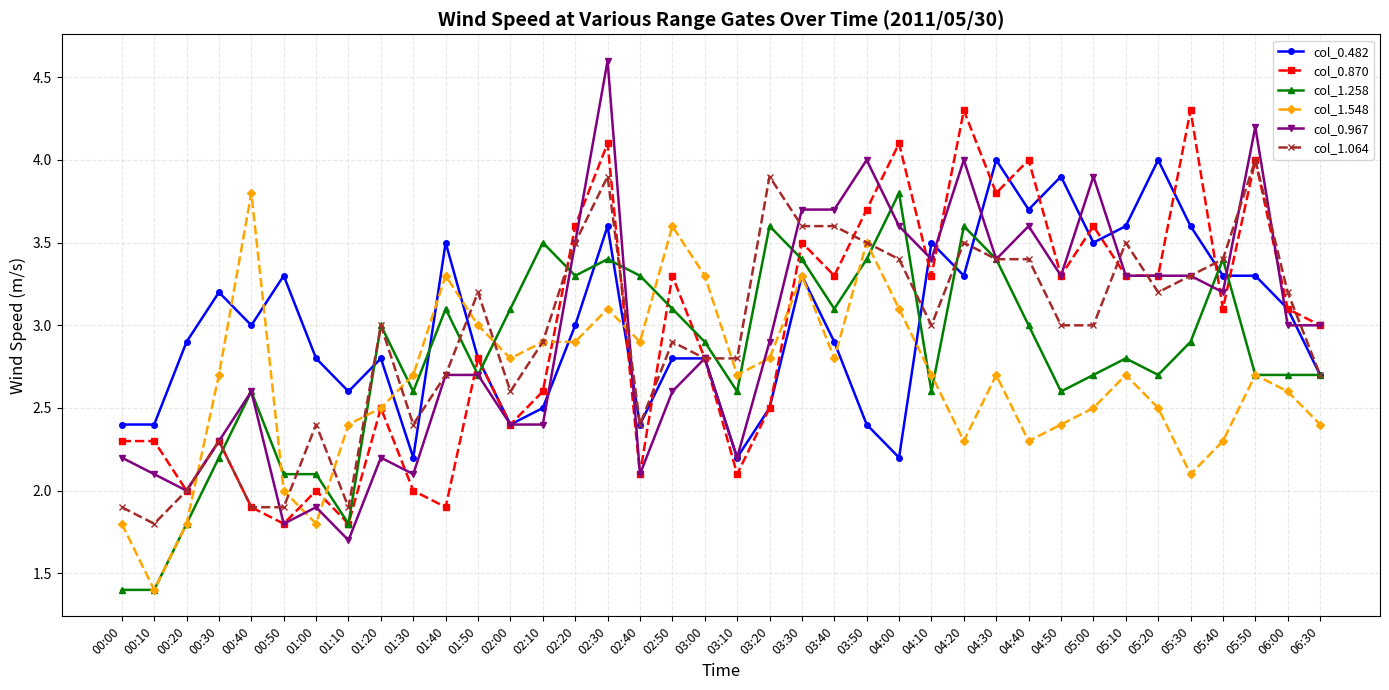

Between 02:20 and 04:00, which series saw the biggest shift?

col_0.482